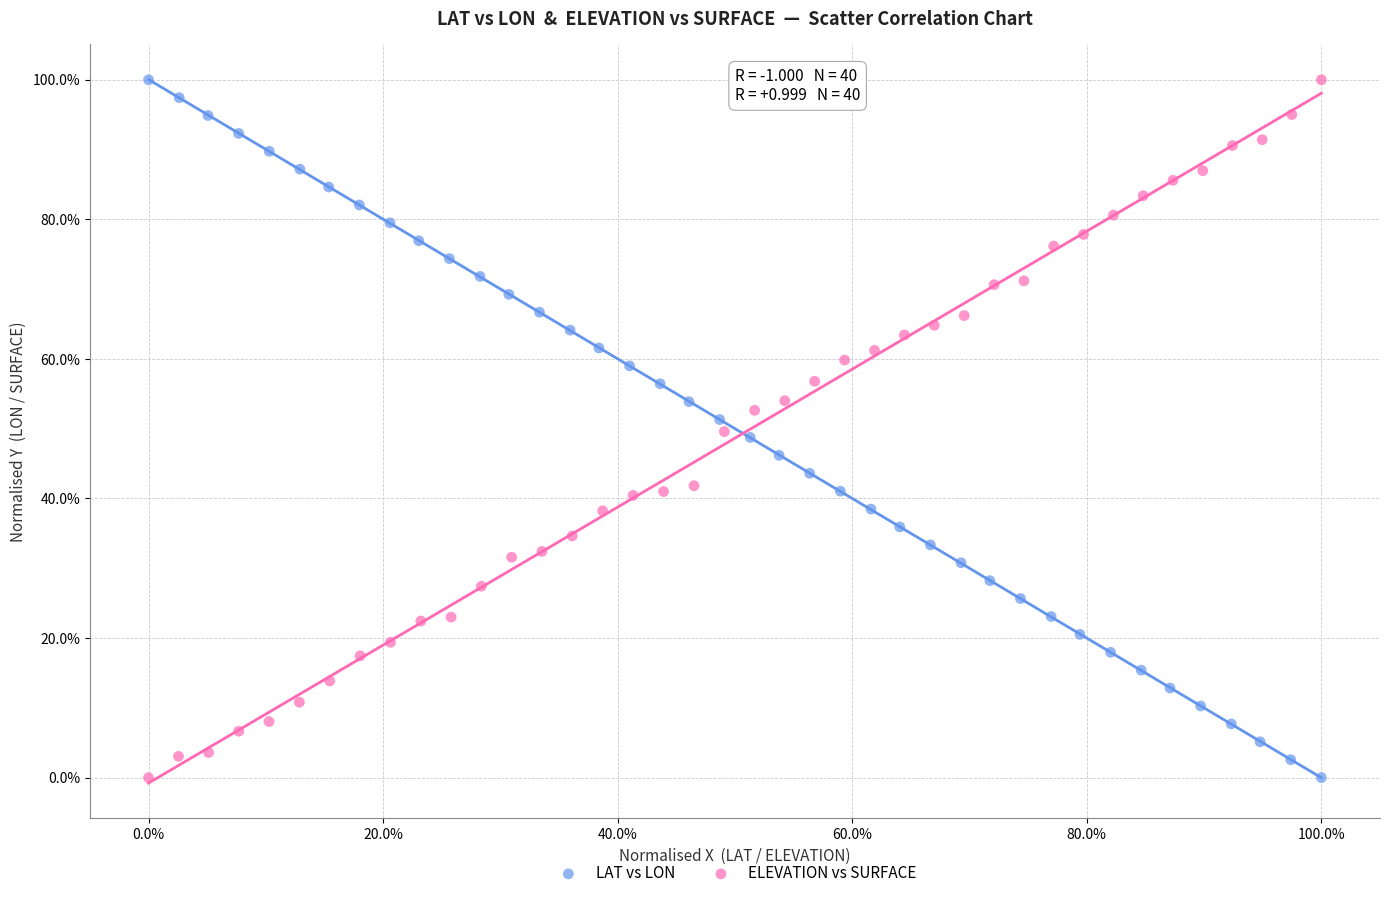

What are all the series names shown in the legend?

LAT vs LON, ELEVATION vs SURFACE